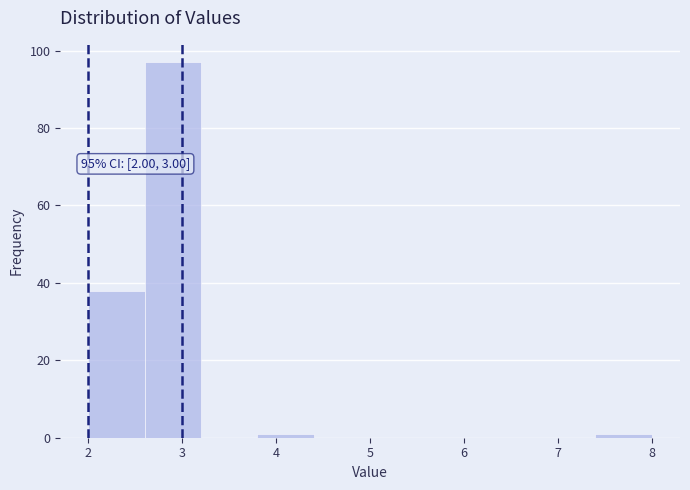

Over which range of the x-axis is the bar tallest?

2.6 to 3.2